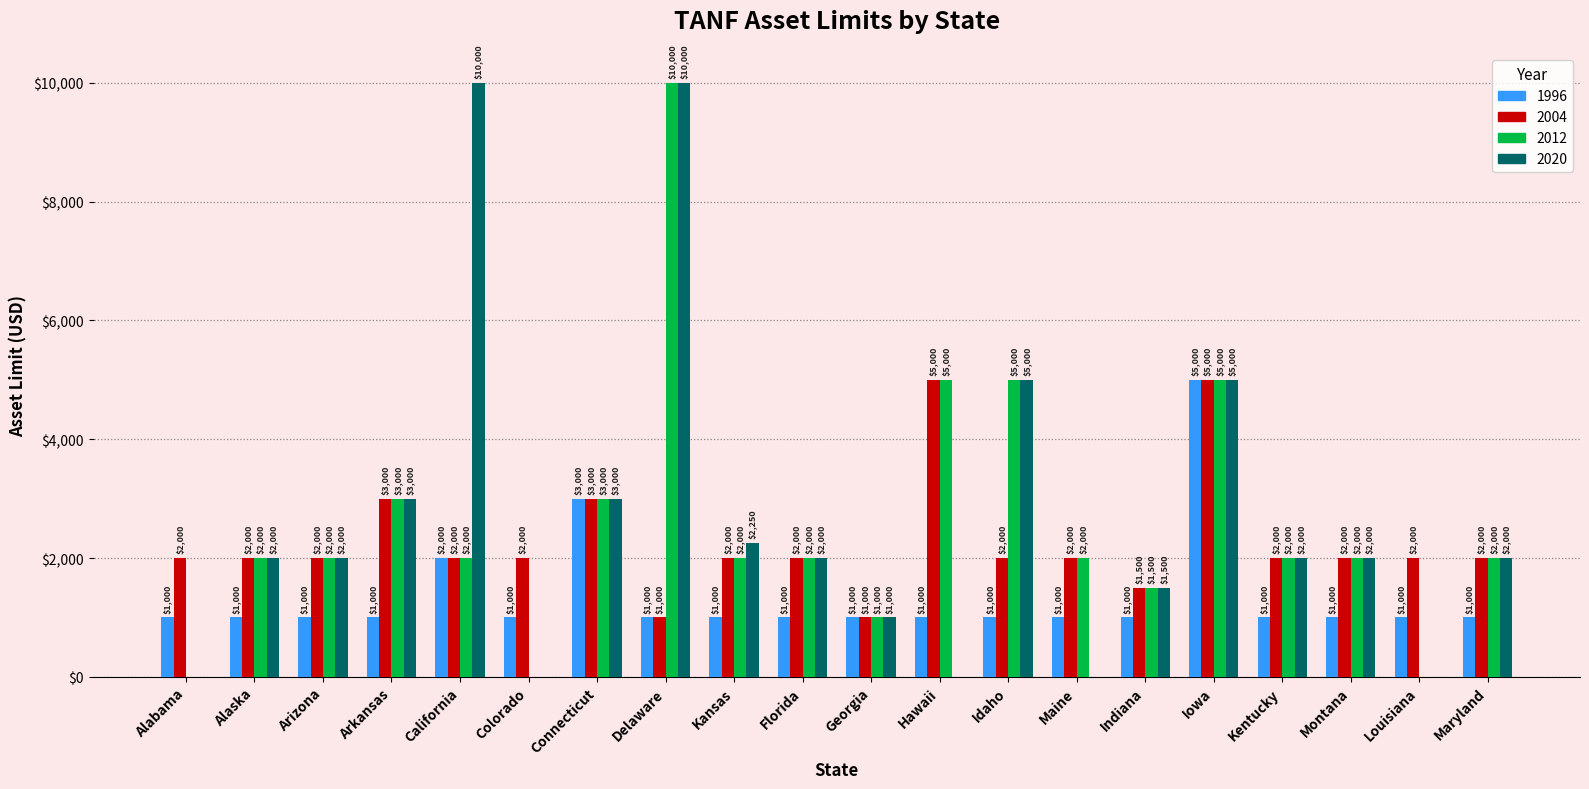

The 2012 series shows 1340 at Florida. True or false?

False